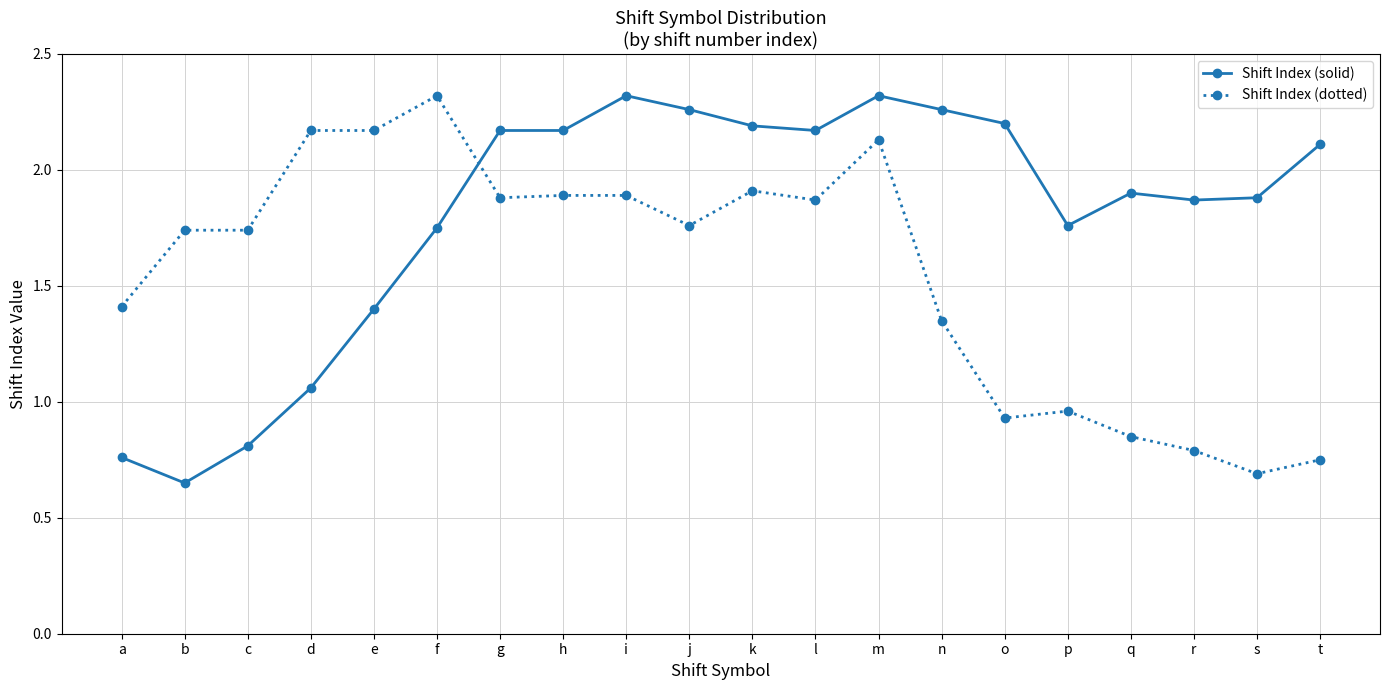

True or false: Shift Index (solid) and Shift Index (dotted) cross at least once.

True